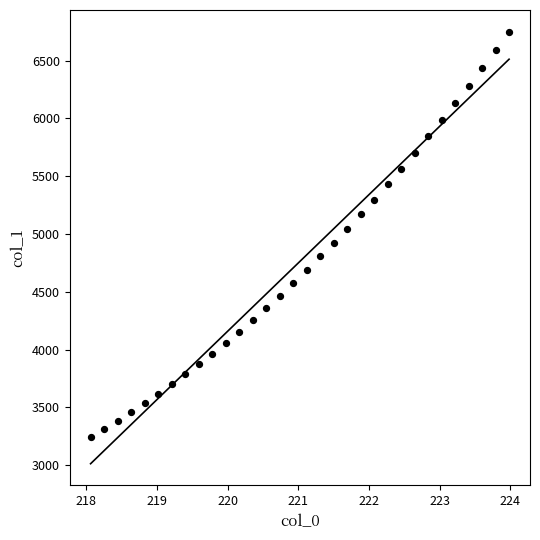

What is the range of X values (max minus min)?

5.9